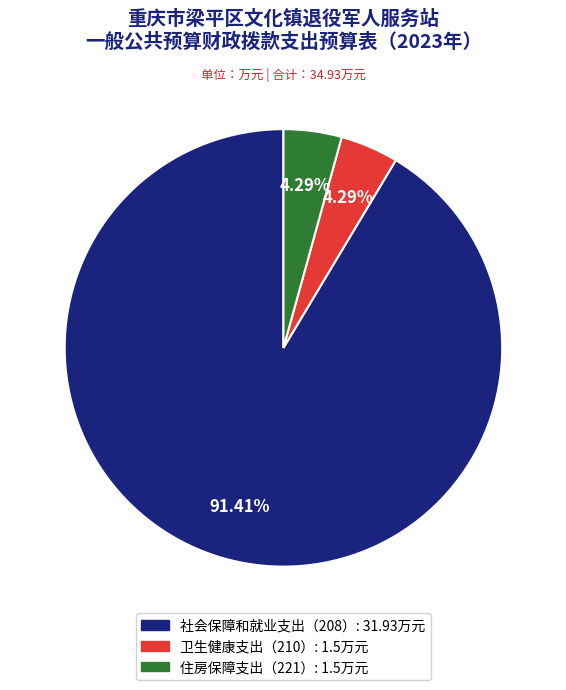

Is there a majority slice in this chart?

Yes